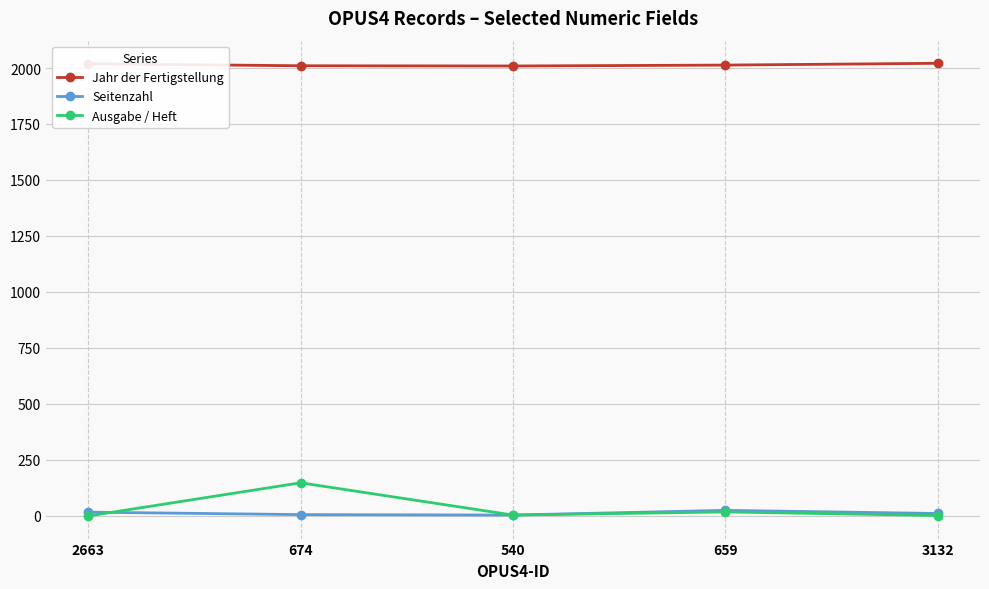

Does the chart have visible grid lines?

Yes